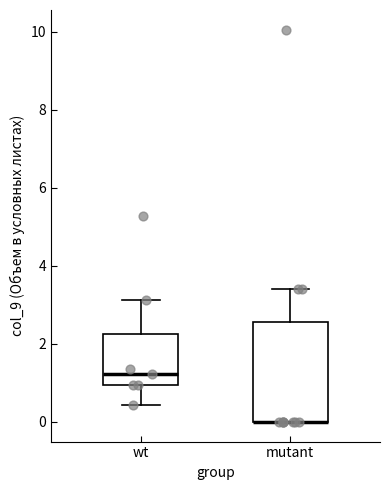

Reading left to right, read every box against the y-axis: the position of its median line, the range the box covers, and the ends of its whiskers. The values are not printed on the chart, so give them approximately, as read against the axis.

wt: median 1.2, box 1.0 to 2.2, whiskers 0.4 to 3.2
mutant: median 0.0 (drawn on the box's lower edge), box 0.0 to 2.6, whiskers 0.0 to 3.4